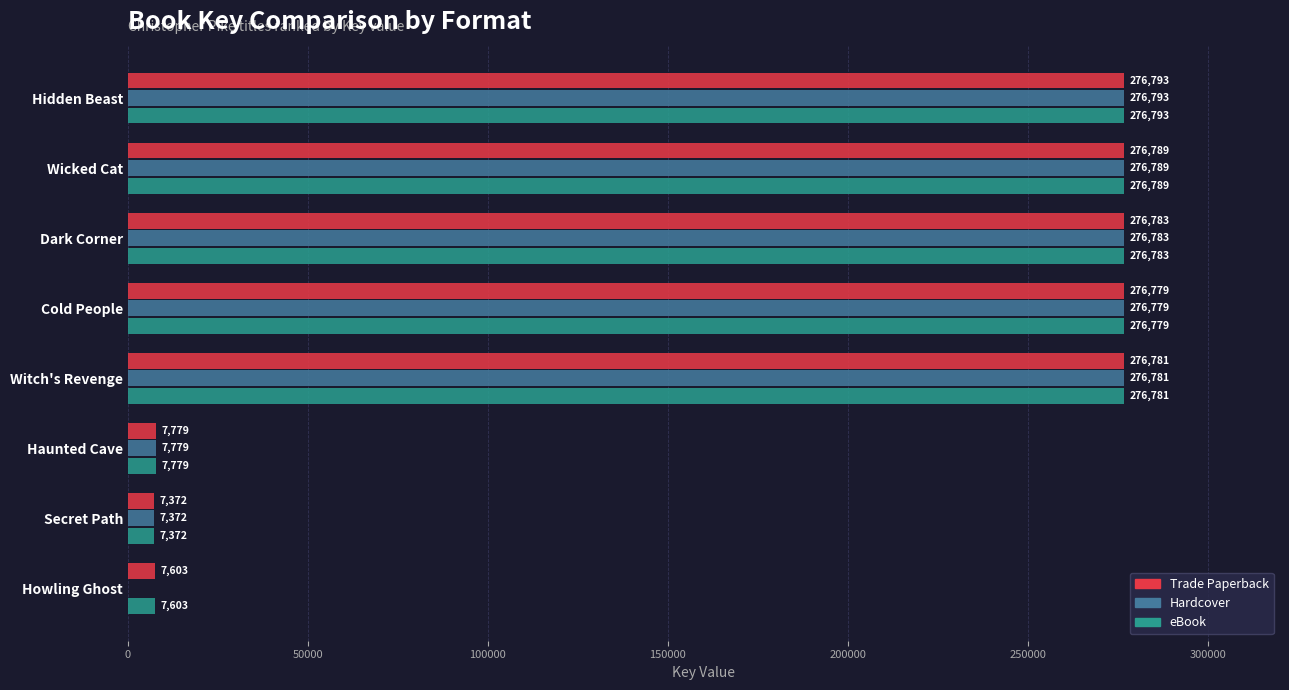

What is the sum of all Trade Paperback values?

1406679